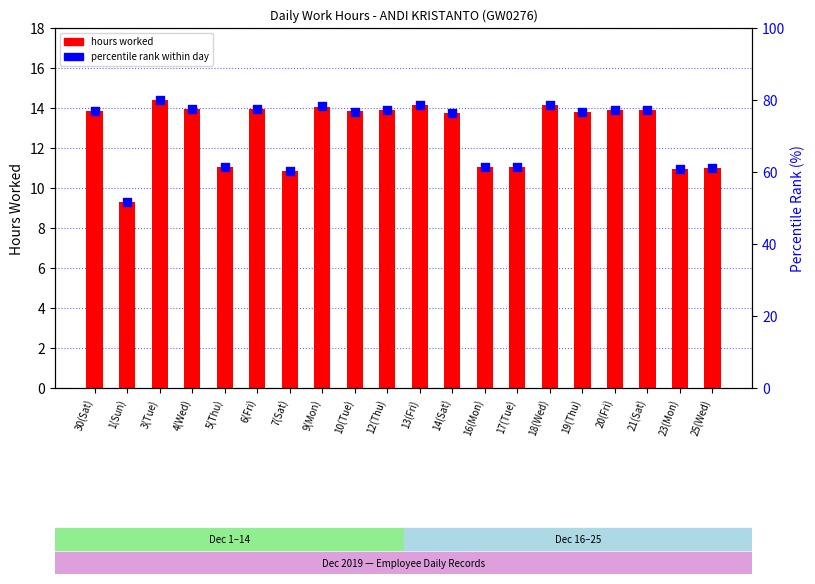

Which series has the largest total across all categories?

percentile rank within day